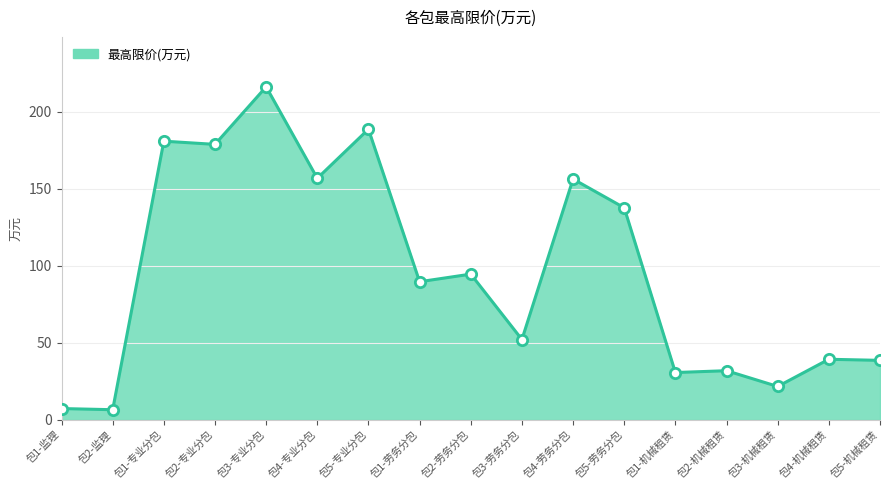

Which has a higher value, 包5-专业分包 or 包5-劳务分包?

包5-专业分包